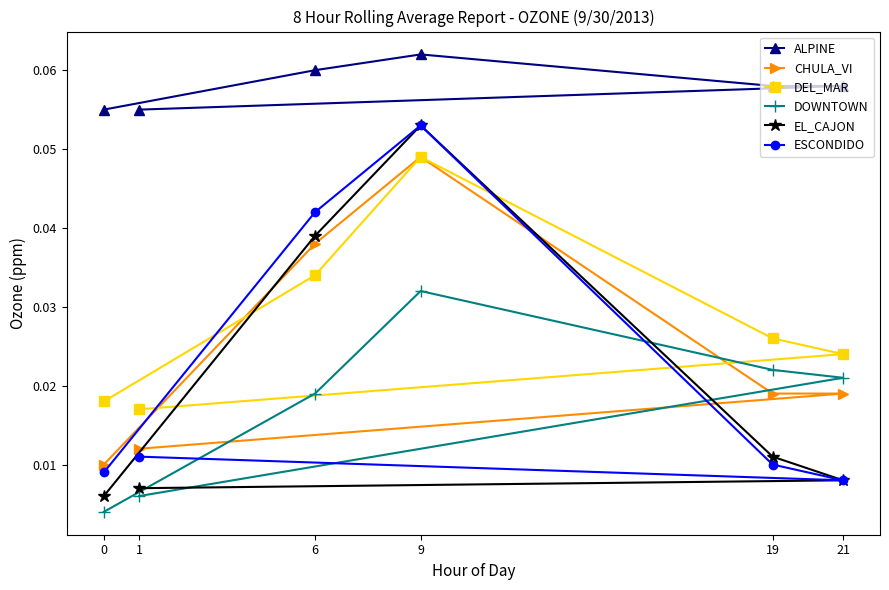

How many ESCONDIDO values are between 0 and 1?

6